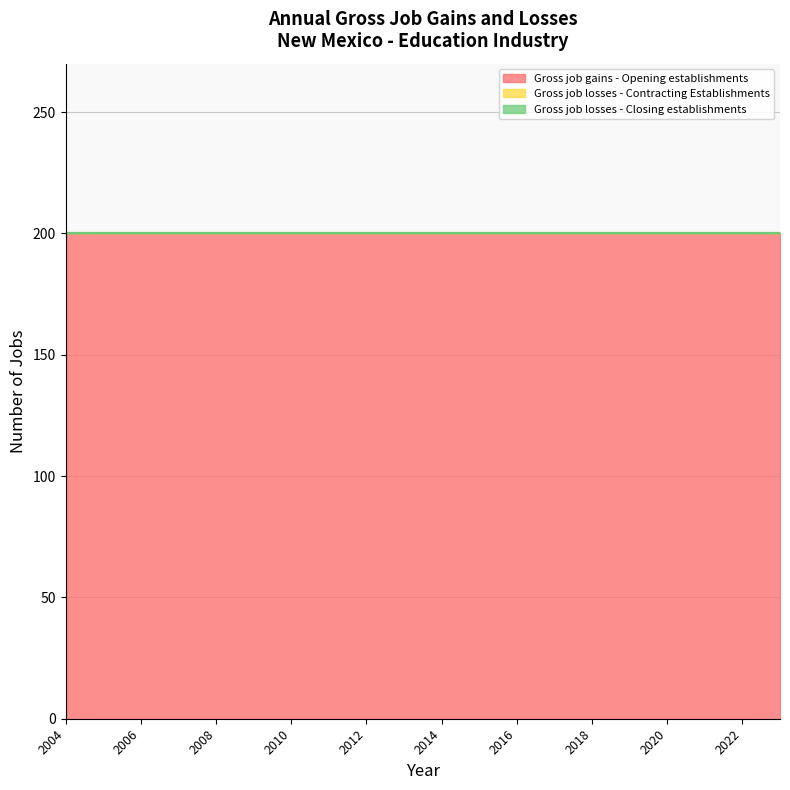

True or false: Gross job losses - Contracting Establishments has more than 2 points higher than both neighbors.

False